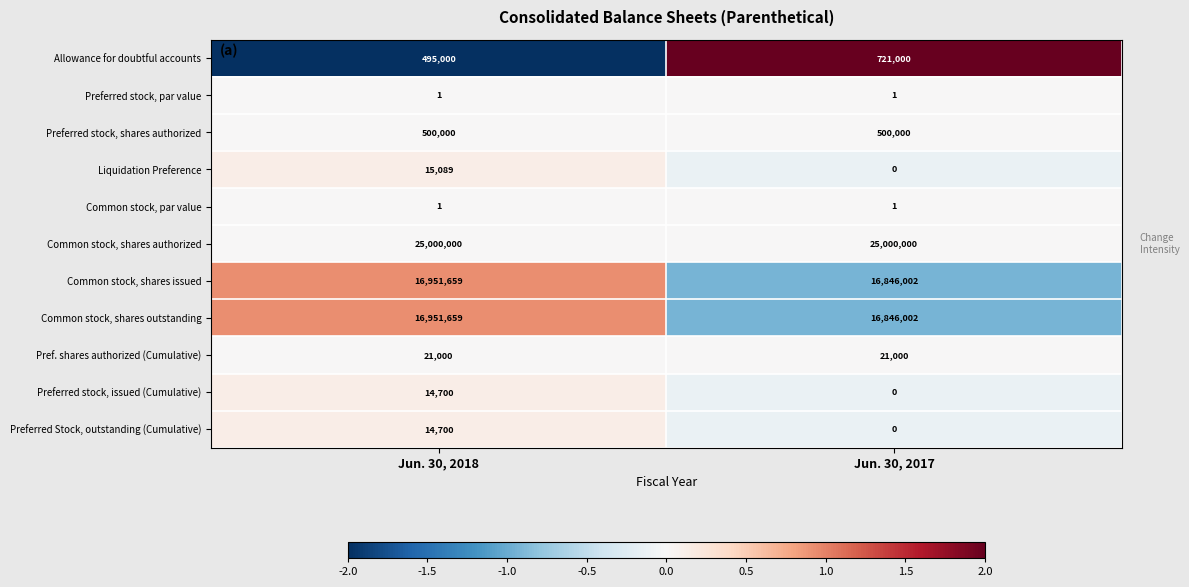

The Common stock, shares authorized series shows 38056576 at Jun. 30, 2017. True or false?

False